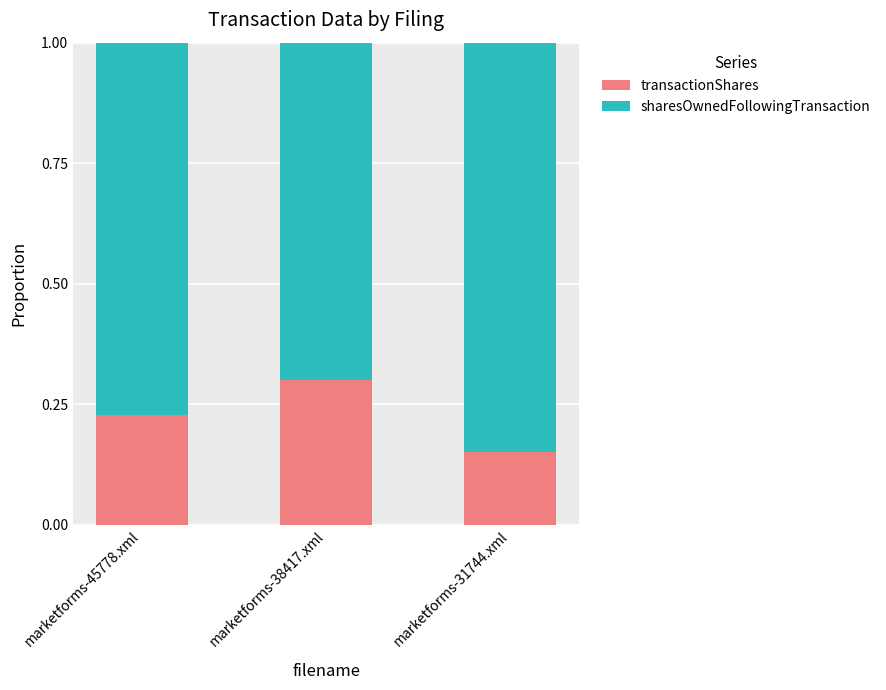

What is the highest value of the transactionShares series?

0.3